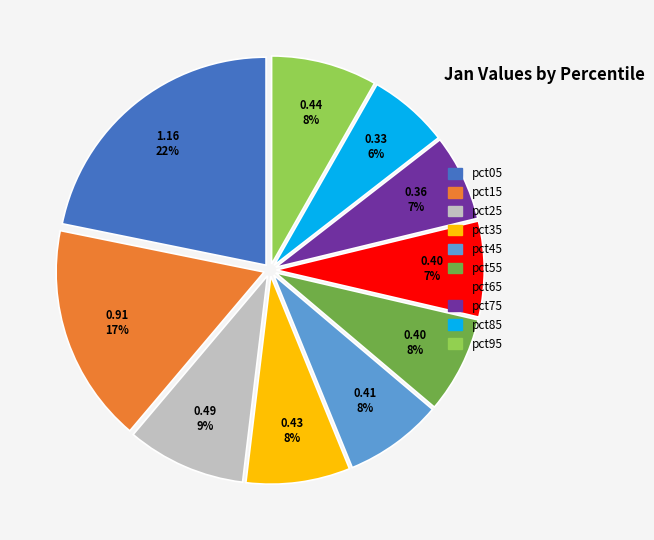

To the nearest percent, what is the difference between the largest and smallest slice percentages?

16%